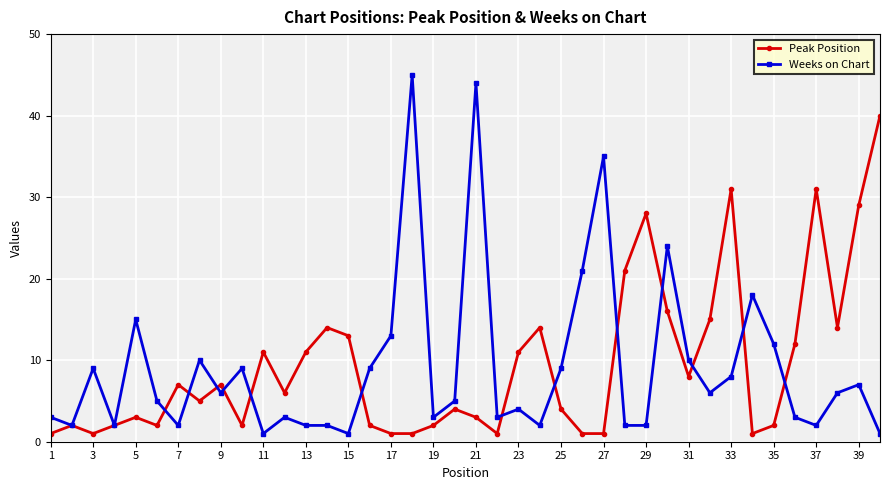

What is the highest value of the Peak Position series?

40